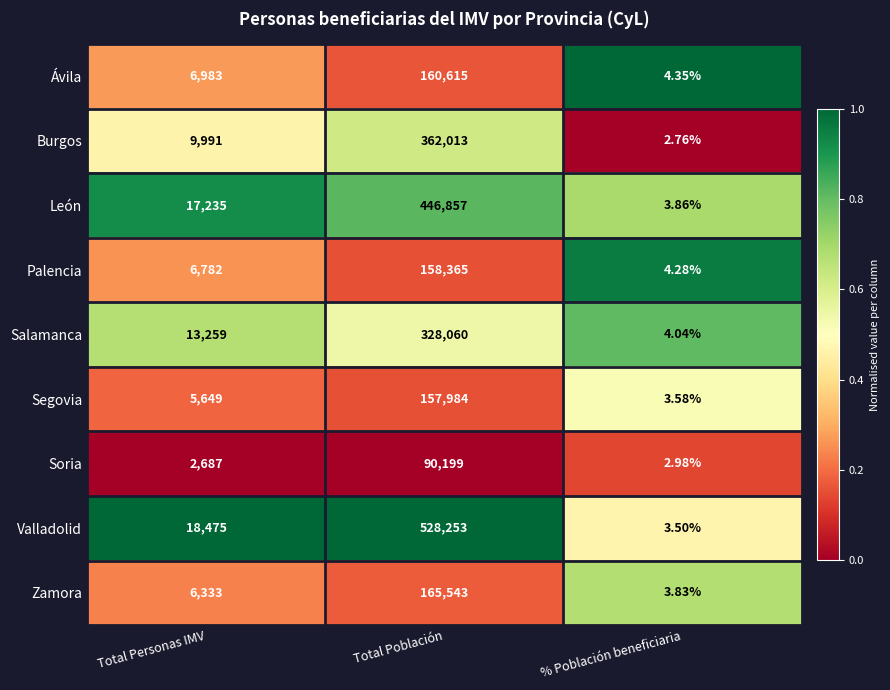

At which label does Palencia reach its peak?

Total Población